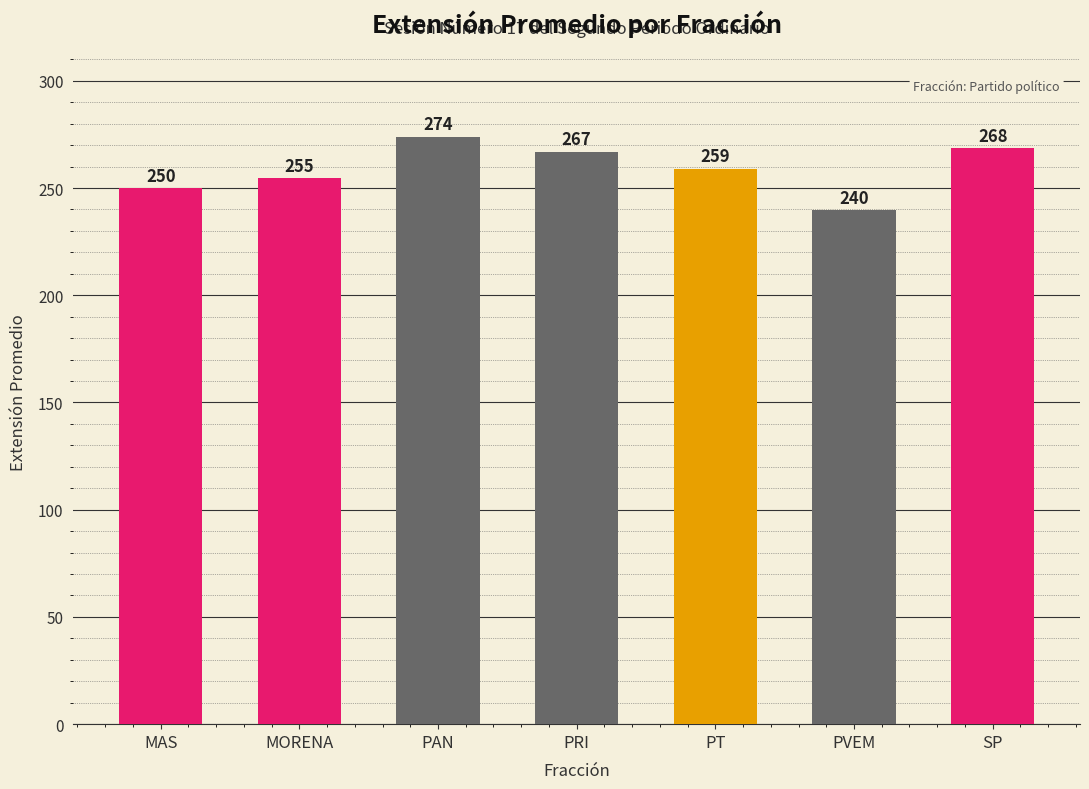

What is the change in value from PAN to PVEM?

-34.4